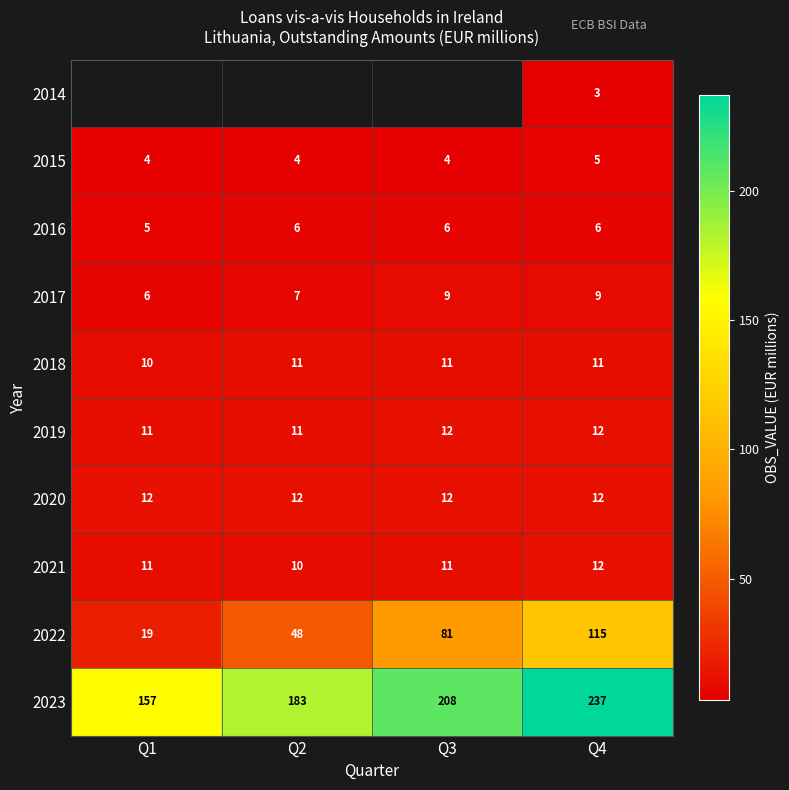

How many values in the 2016 series are below 6?

1